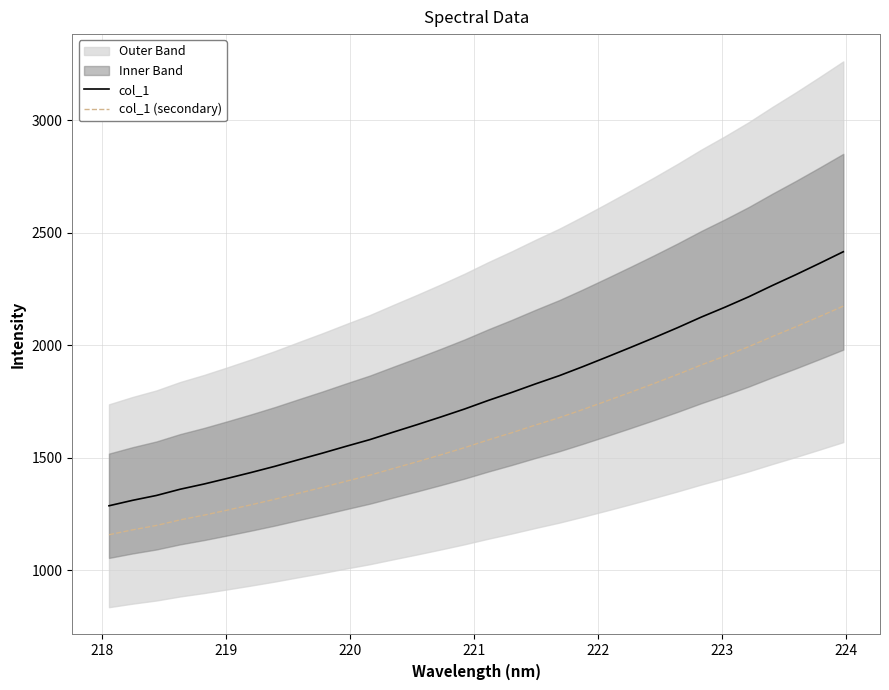

True or false: col_1 and col_1 (secondary) intersect in this chart.

False